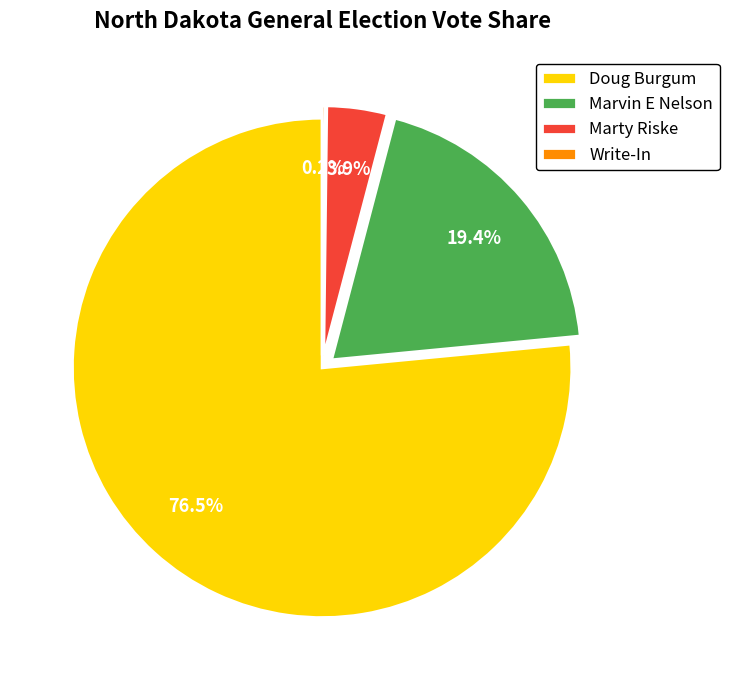

Which category accounts for the majority?

Doug Burgum